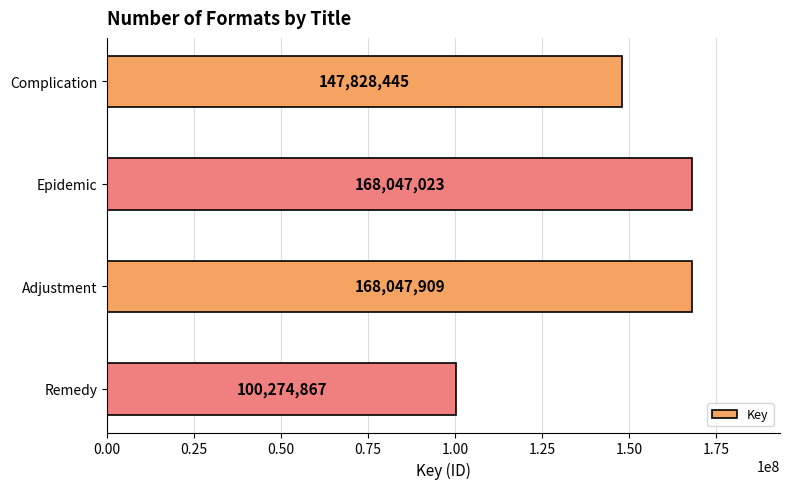

Which label corresponds to the largest value in the chart?

Adjustment